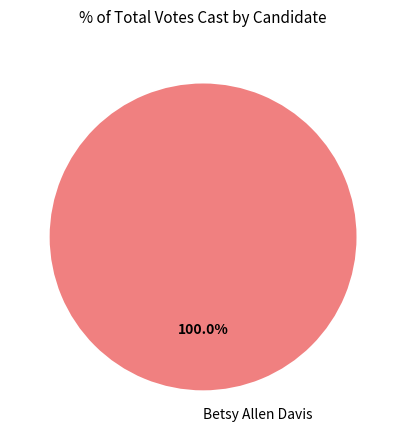

What percentage is the Betsy Allen Davis slice, to the nearest percent?

100%